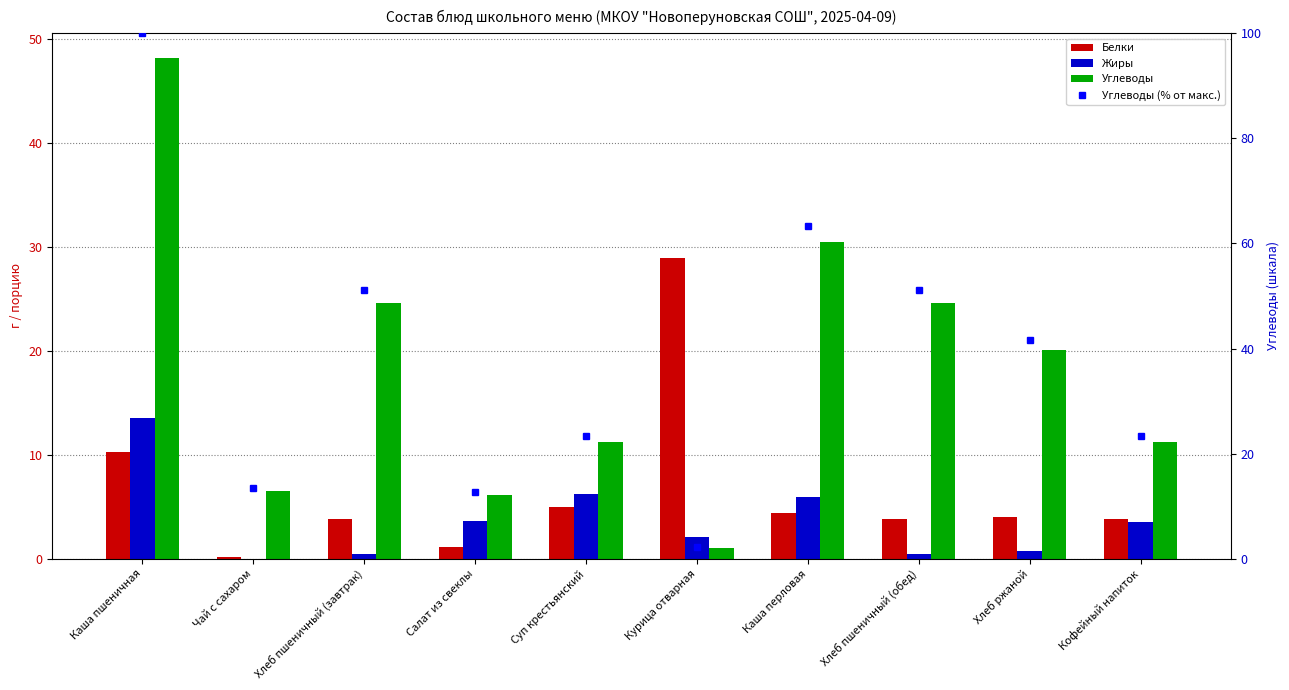

Is the value of Жиры at Салат из свеклы greater than the value of Белки at Каша перловая?

No